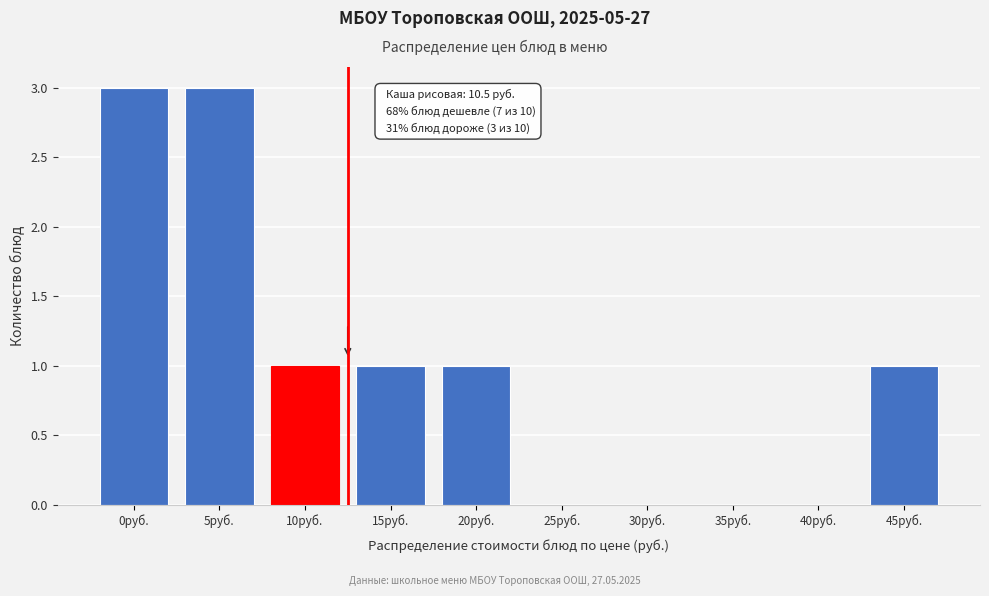

Reading right to left, what are all the values shown in this chart?

45руб.=1	40руб.=0	35руб.=0	30руб.=0	25руб.=0	20руб.=1	15руб.=1	10руб.=1	5руб.=3	0руб.=3